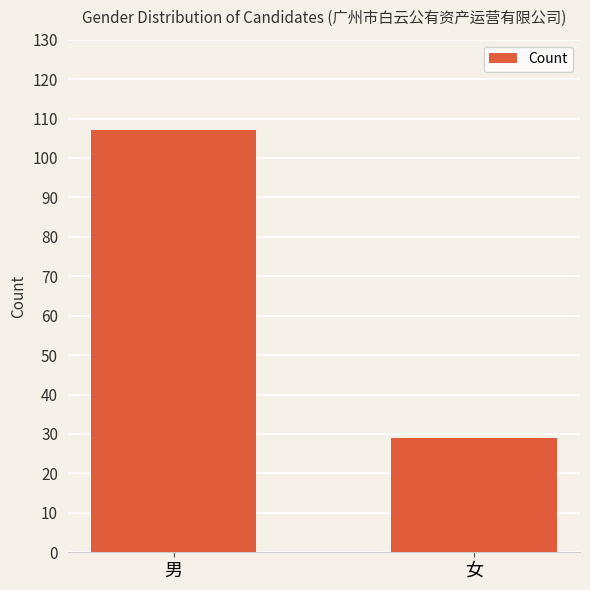

What is the value of the 1st bar from the left?

107